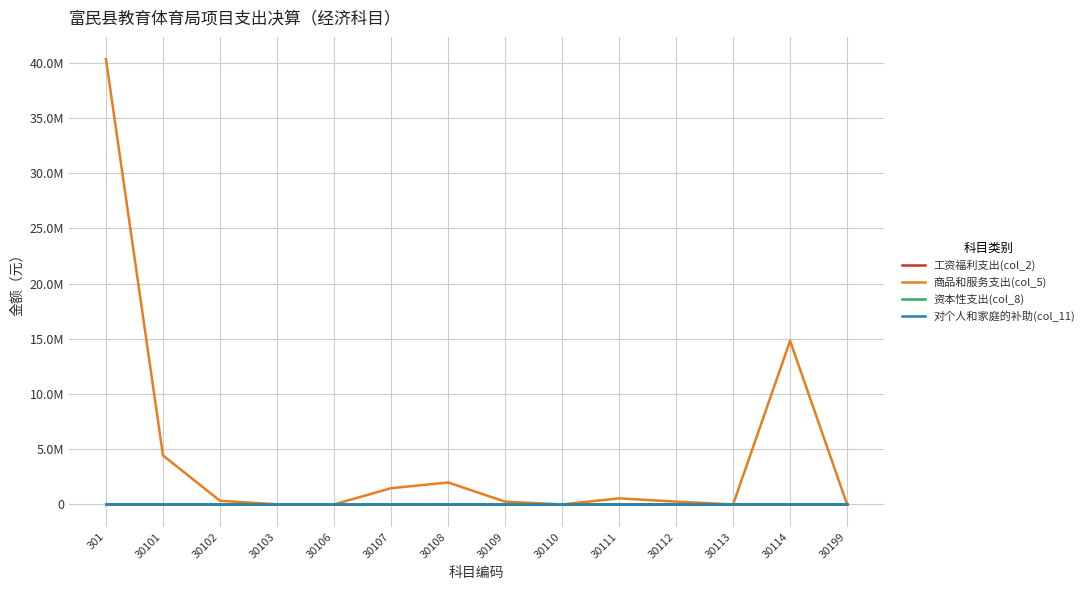

Does the chart have visible grid lines?

Yes